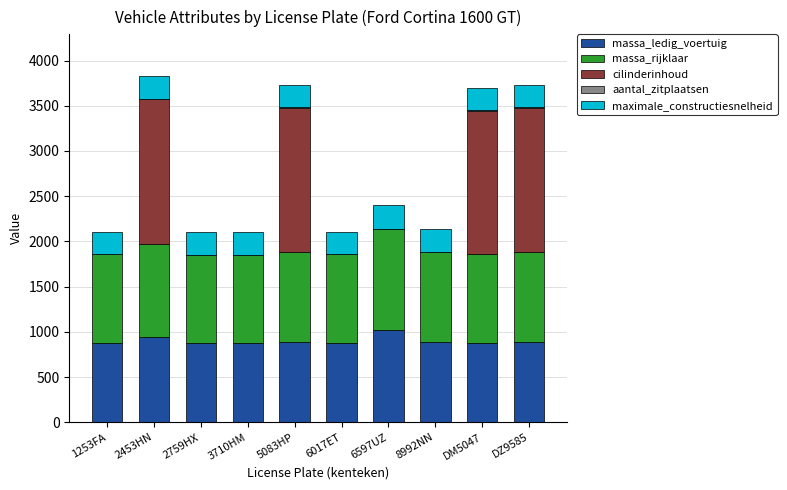

How many distinct data groups are displayed?

5